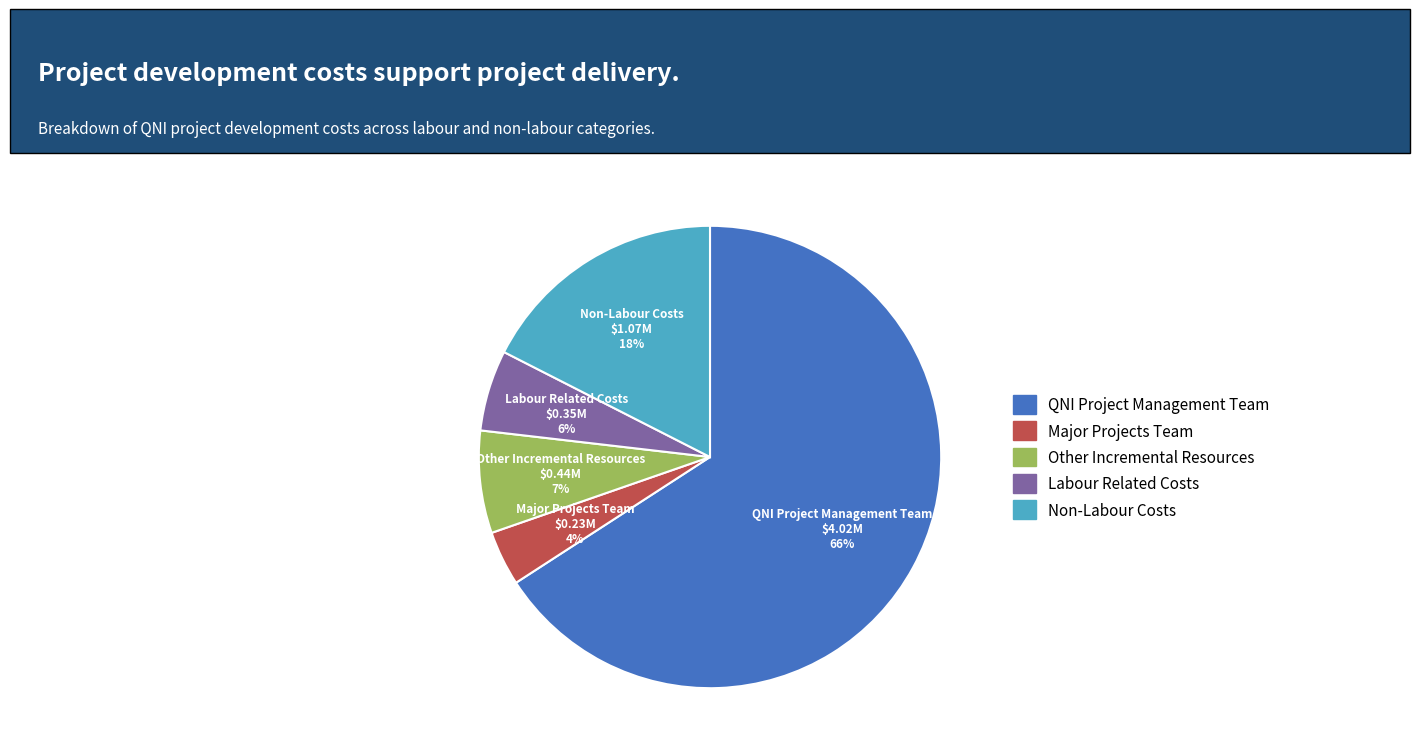

Count the number of slices in the pie.

5